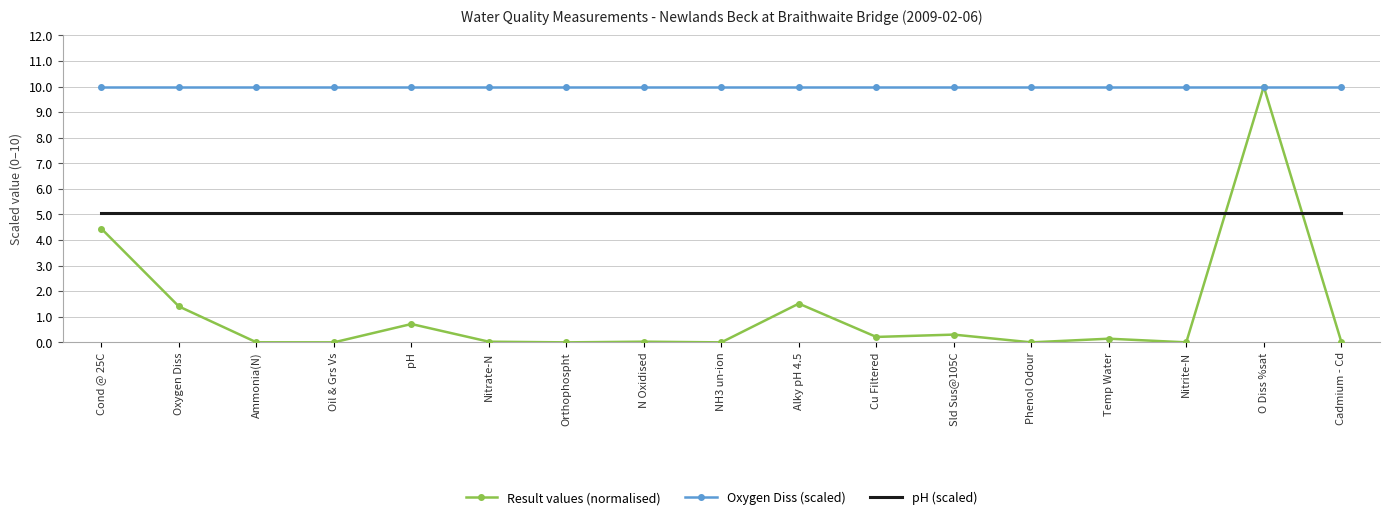

What position from the right is Oxygen Diss?

16